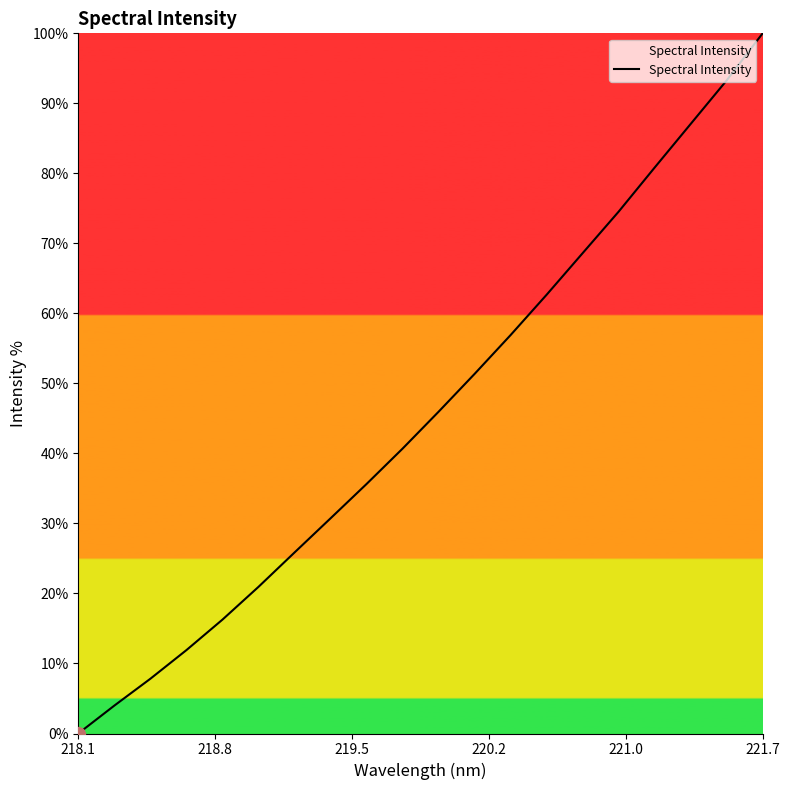

What is the sum of all values?

915.0